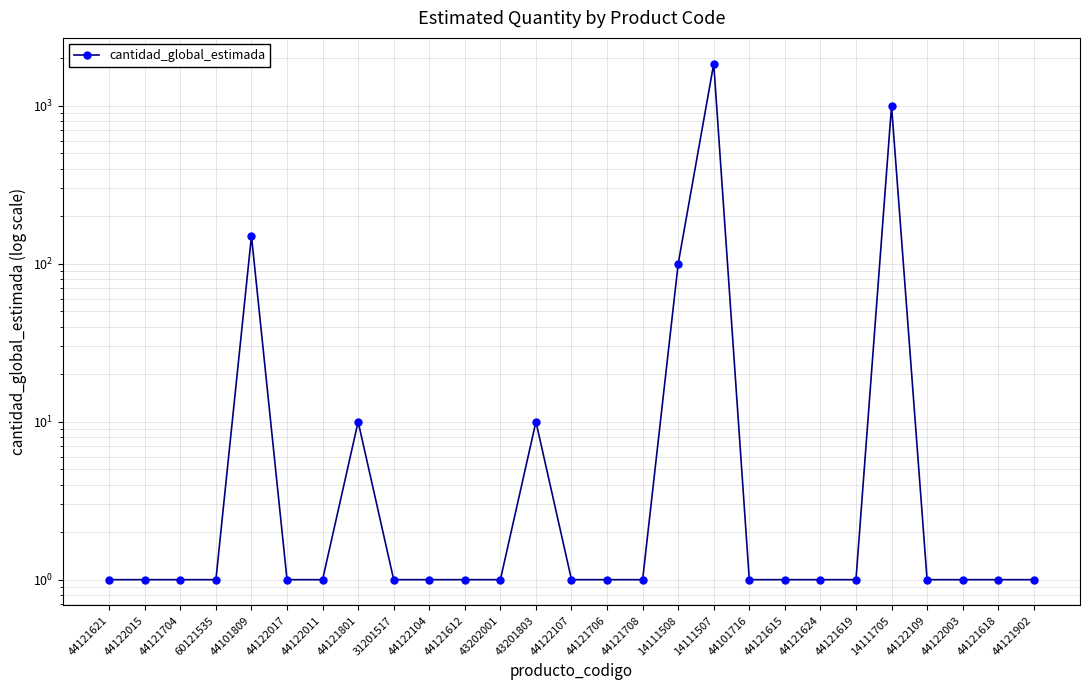

The chart shows a value of 2824 at 14111507. True or false?

False